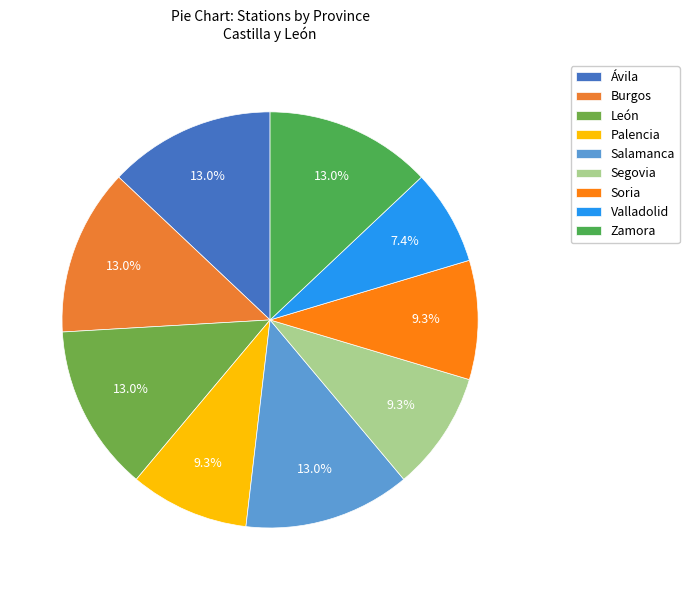

What is the largest slice in the pie chart?

Burgos